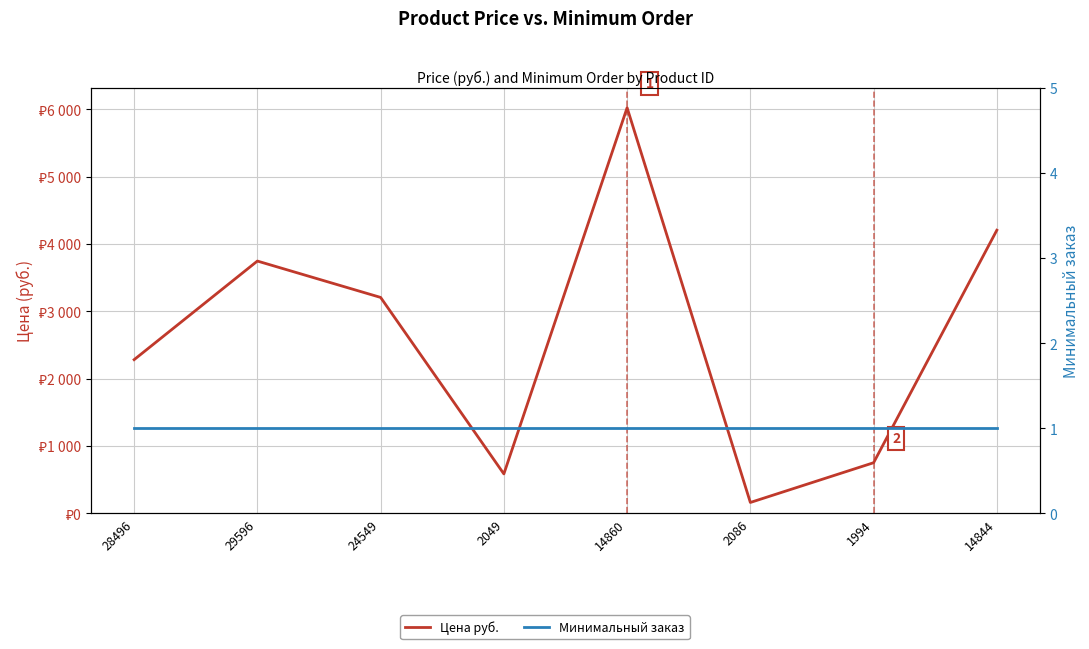

Rank the categories by Цена руб. value from highest to lowest.

14860, 14844, 29596, 24549, 28496, 1994, 2049, 2086